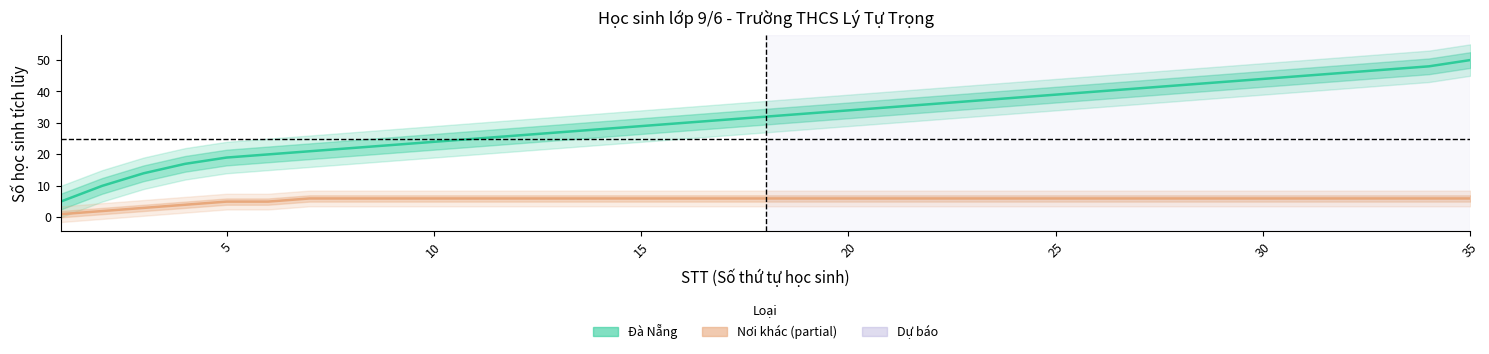

How many values in the Nơi khác series are below 6?

6